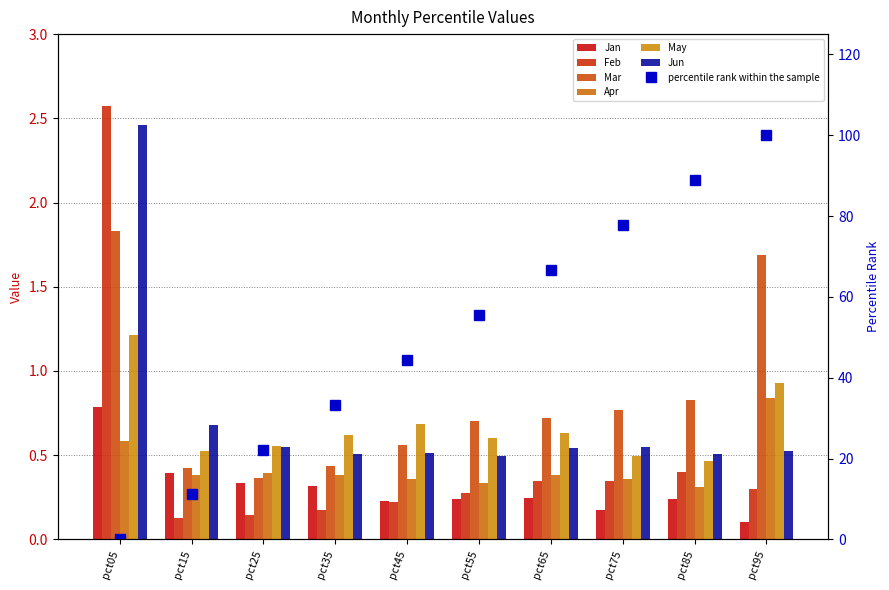

What is the sum of the Jan values at pct85 and pct75?

0.4